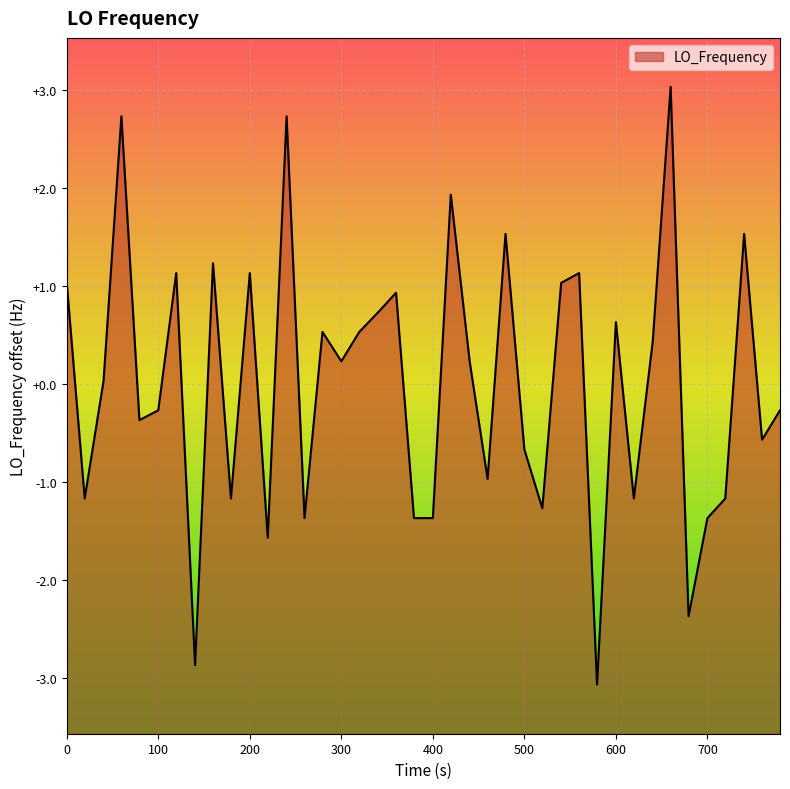

Reading left to right, transcribe all the data shown in this chart.

1.0	-1.2	0.0	2.7	-0.4	-0.3	1.1	-2.9	1.2	-1.2	1.1	-1.6	2.7	-1.4	0.5	0.2	0.5	0.7	0.9	-1.4	-1.4	1.9	0.2	-1.0	1.5	-0.7	-1.3	1.0	1.1	-3.1	0.6	-1.2	0.4	3.0	-2.4	-1.4	-1.2	1.5	-0.6	-0.3